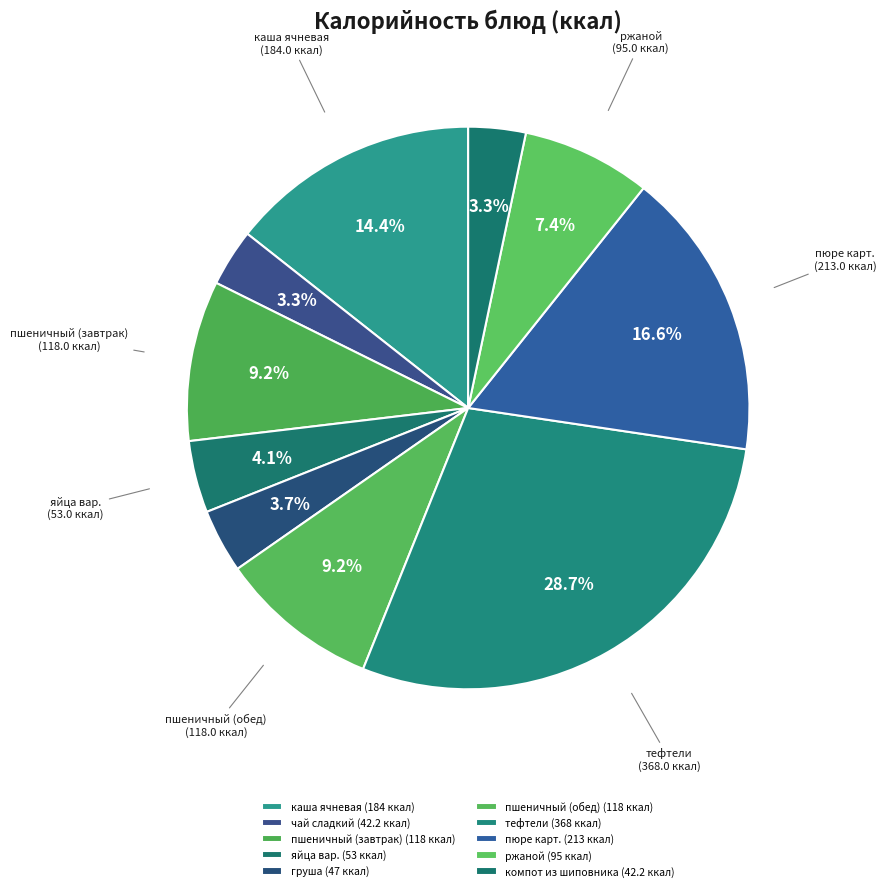

Is ржаной the majority of the pie?

No